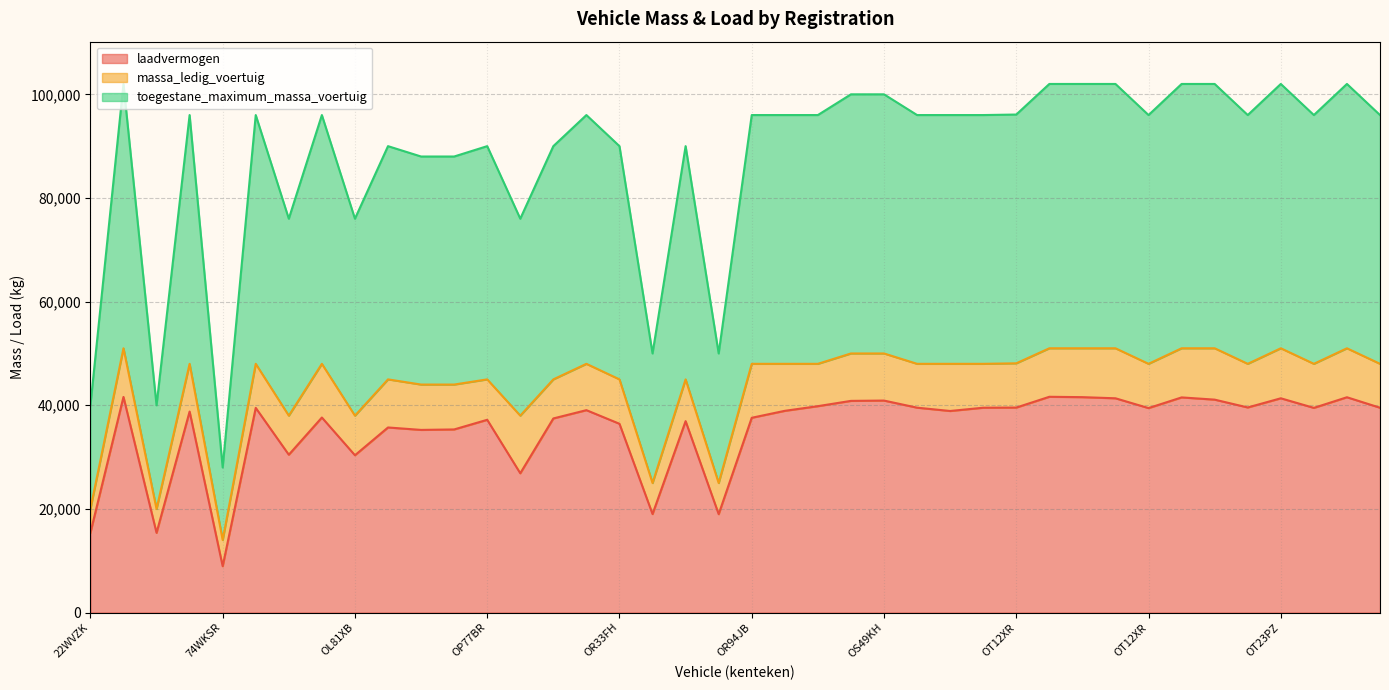

What is the average value of the toegestane_maximum_massa_voertuig series?

87952